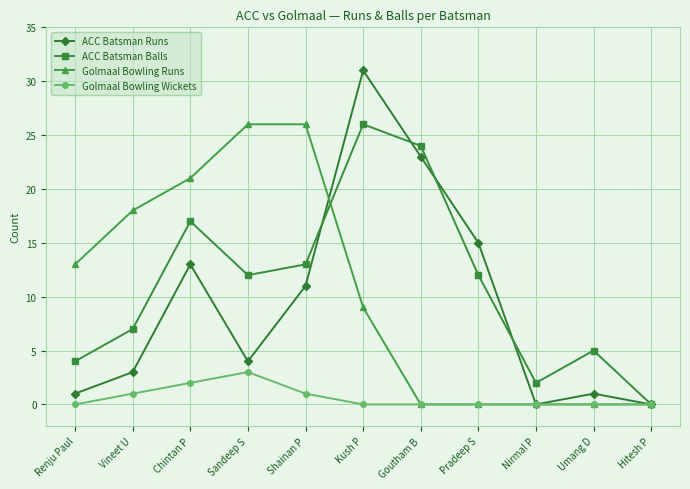

Which series changed the most between Shainan P and Hitesh P?

Golmaal Bowling Runs